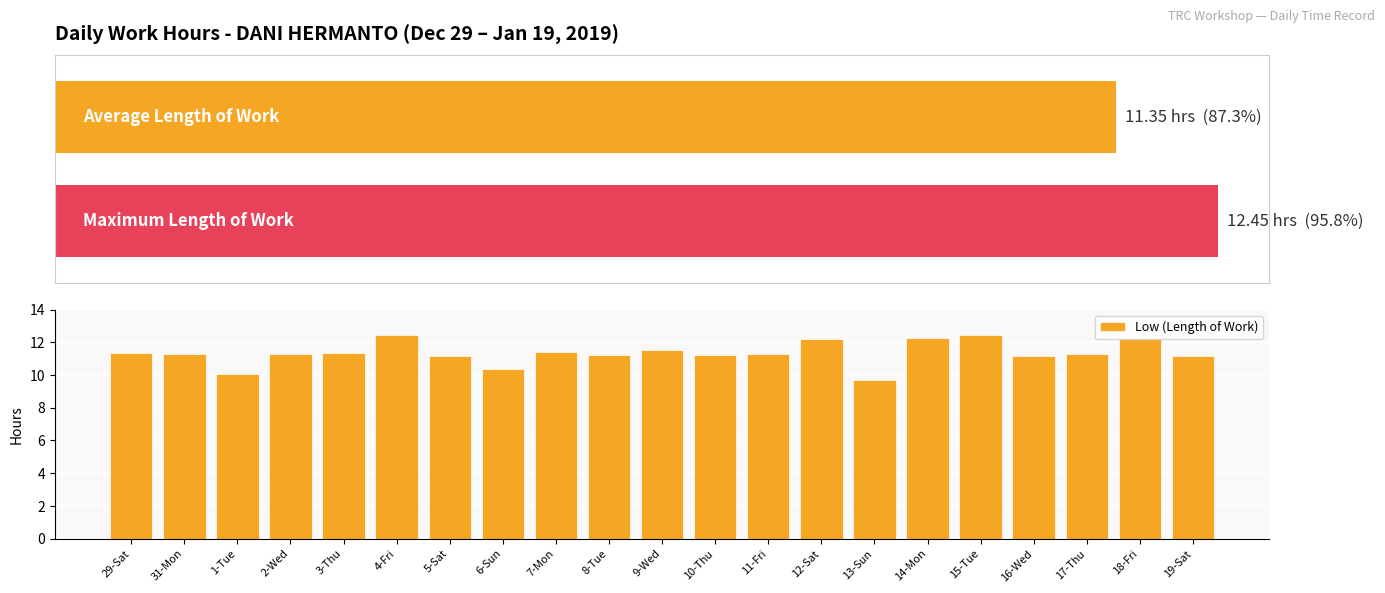

List the labels in order of value, smallest first.

13-Sun, 1-Tue, 6-Sun, 5-Sat, 16-Wed, 19-Sat, 8-Tue, 10-Thu, 31-Mon, 2-Wed, 11-Fri, 17-Thu, 29-Sat, 3-Thu, 7-Mon, 9-Wed, 12-Sat, 18-Fri, 14-Mon, 4-Fri, 15-Tue